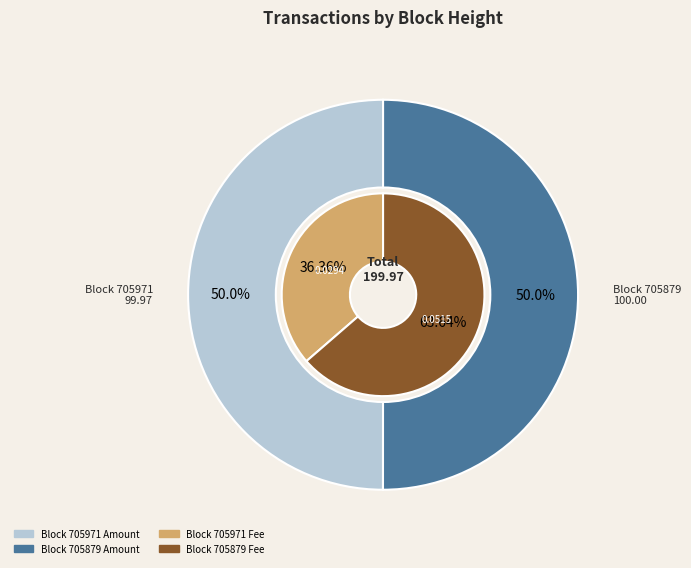

How many slices are in this pie chart?

2